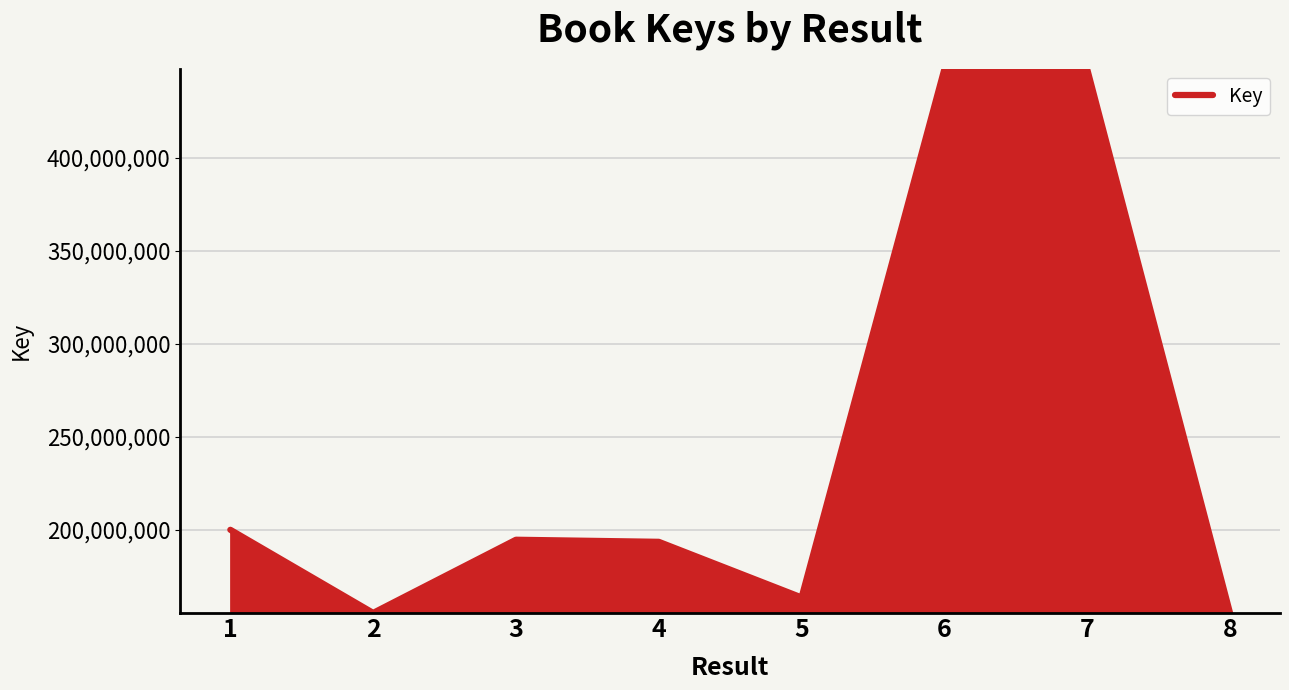

What is the ratio of the value at 4 to the value at 8?

1.2